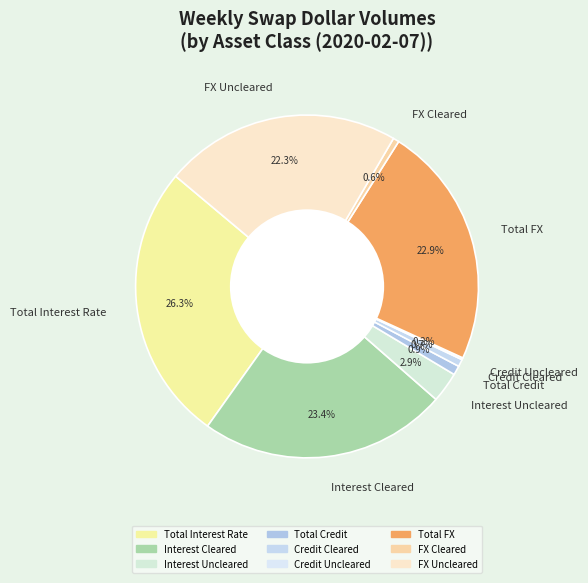

Which slice is the largest?

Total Interest Rate